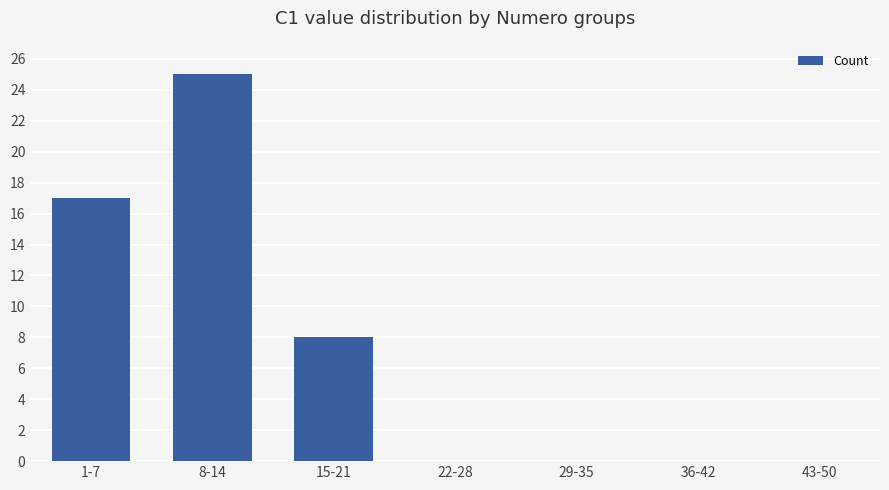

What is the maximum value shown in the chart?

25